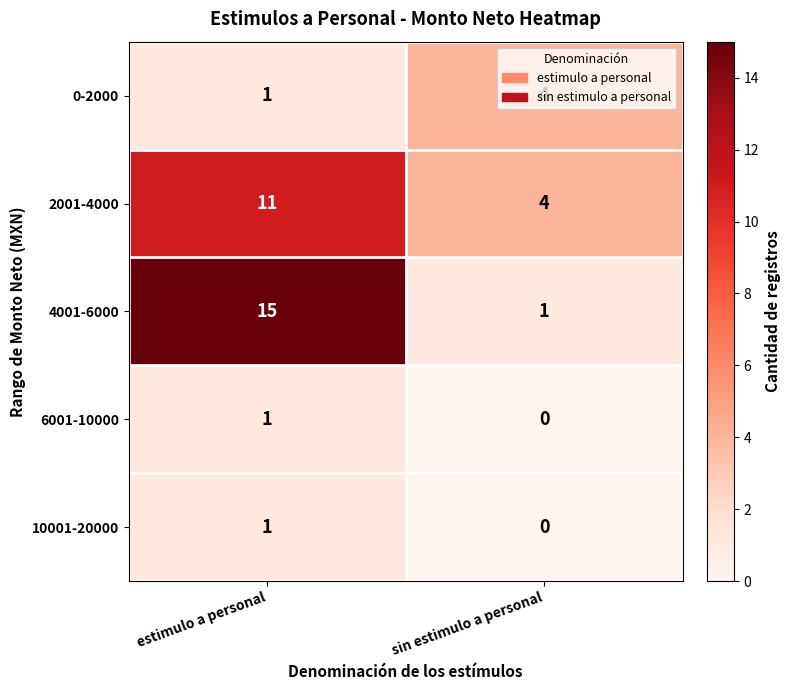

Which series has the largest total across all categories?

4001-6000